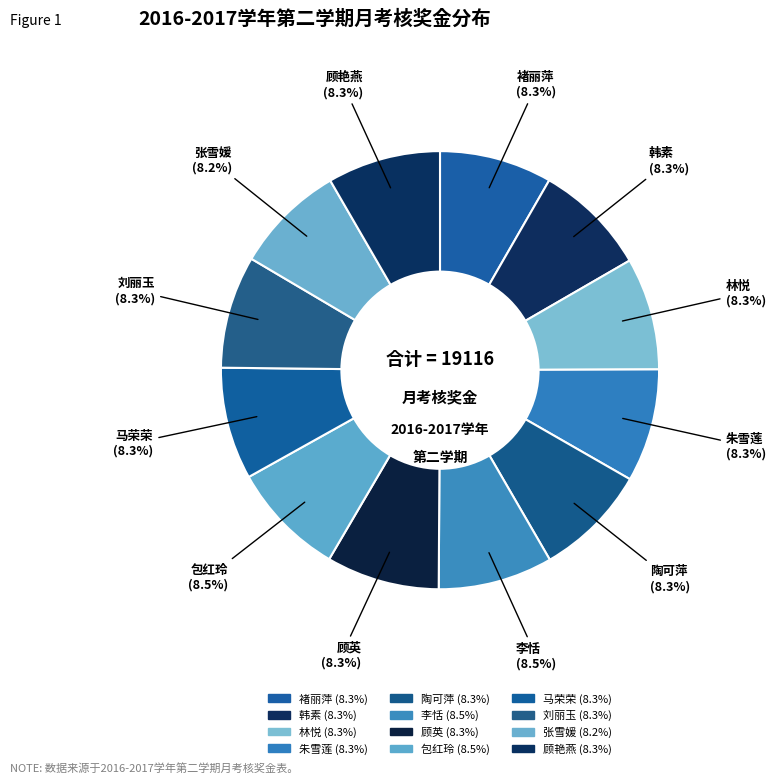

How many segments does this pie chart have?

12